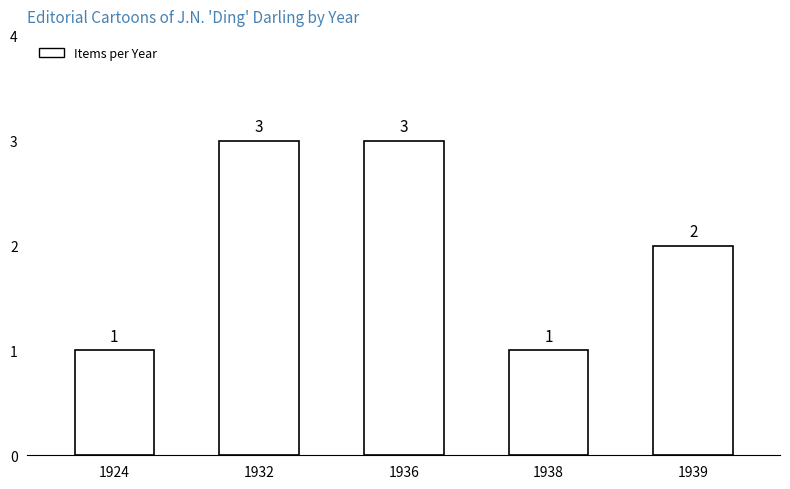

Between 1938 and 1939, which is larger?

1939